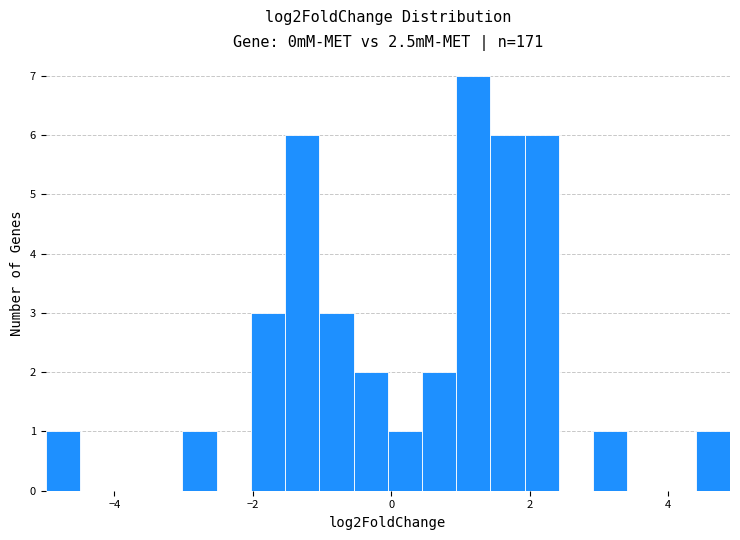

Read against the x-axis, roughly where is the centre of the tallest bar?

1.2